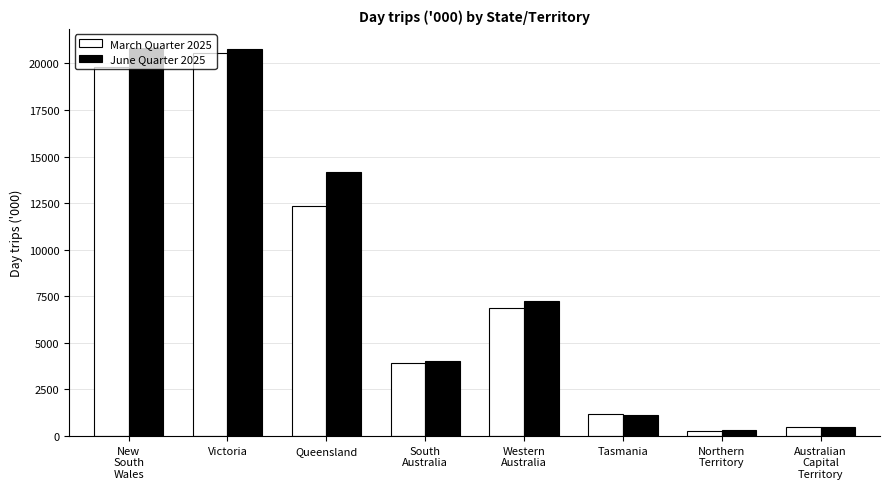

Does the chart contain any negative values?

No